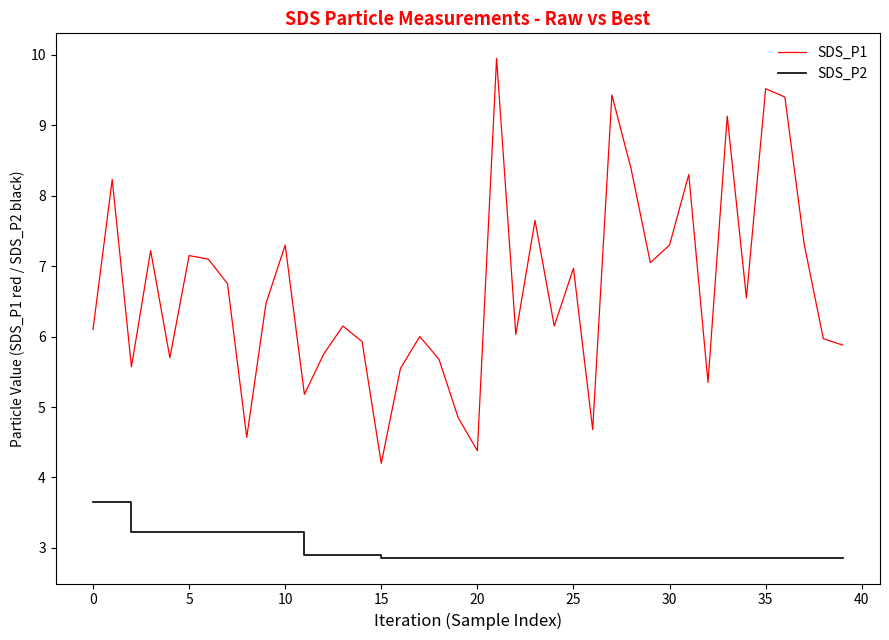

Does the chart display data point markers on the line(s)?

No